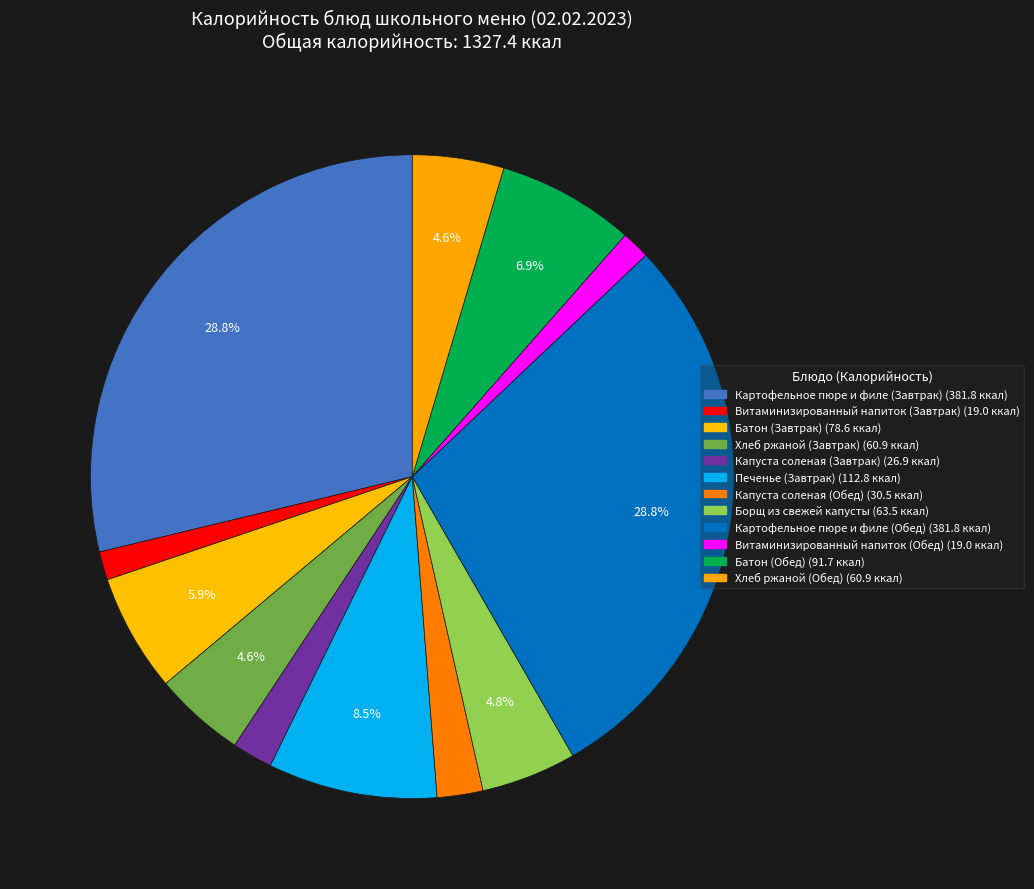

Combined, what portion of the pie is Хлеб ржаной (Обед) and Борщ из свежей капусты?

9.4%